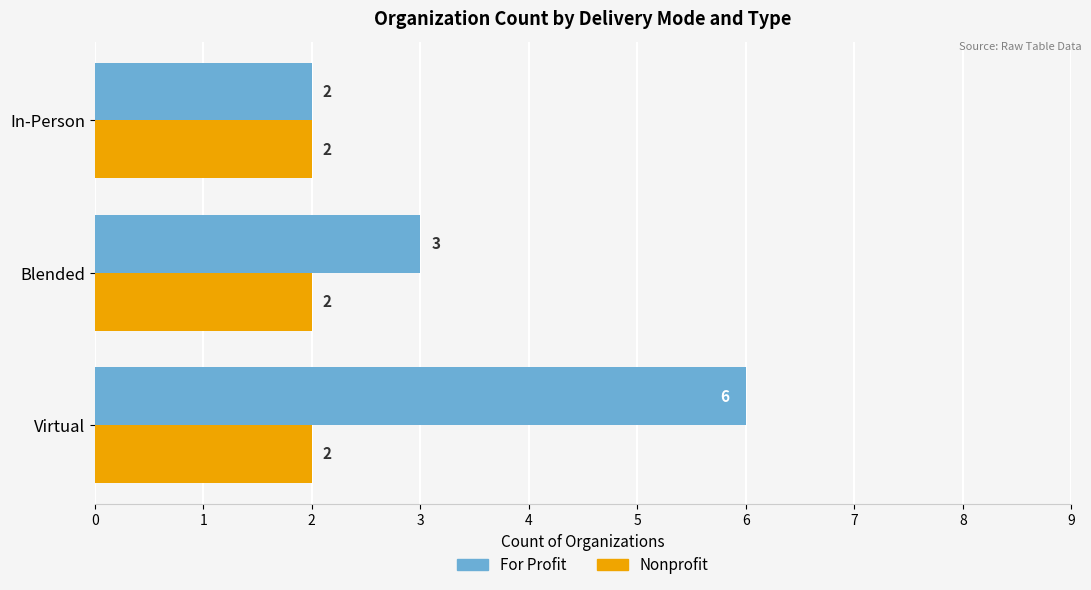

Rank the series by their maximum value, from lowest to highest.

Nonprofit, For Profit